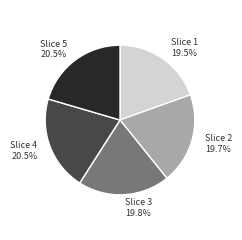

Combined, do Slice 5 and Slice 4 account for over 50%?

No